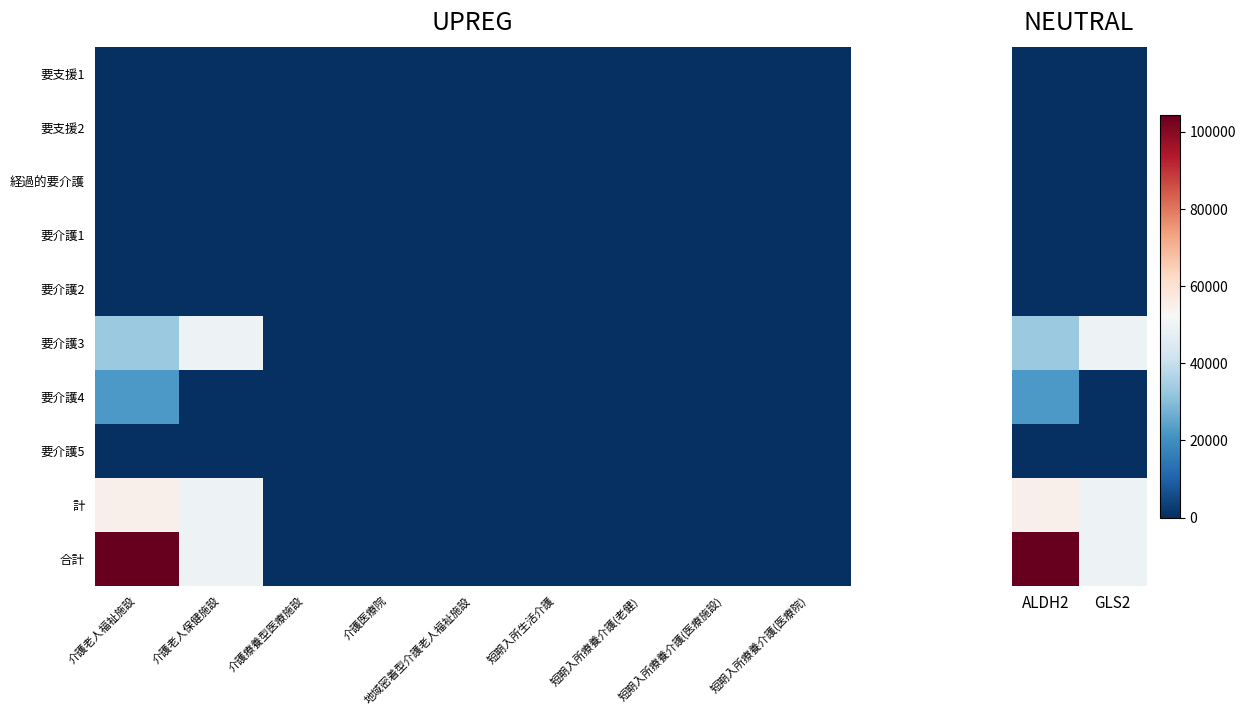

What is the difference between the highest and lowest values at ALDH2?

104445